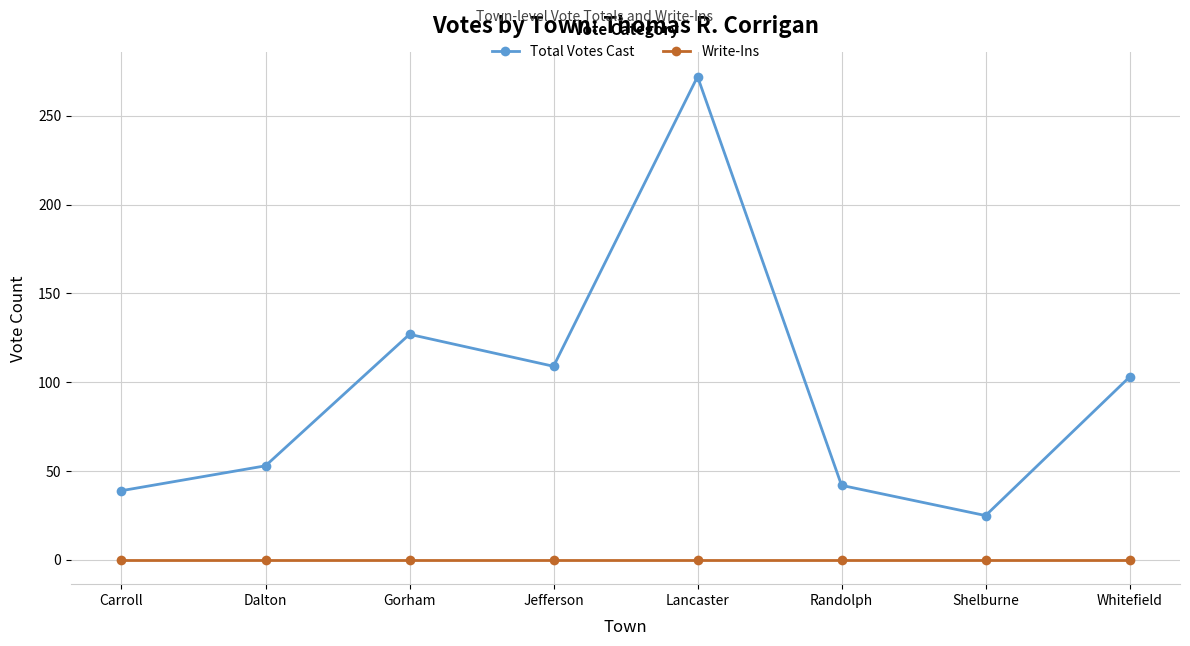

True or false: Write-Ins and Total Votes Cast cross at least once.

False